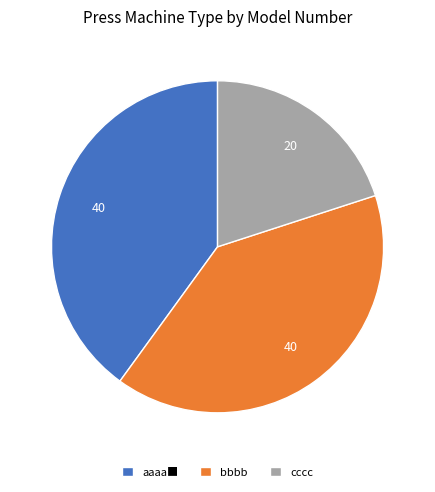

Is it true that bbbb is 25% of the pie?

False